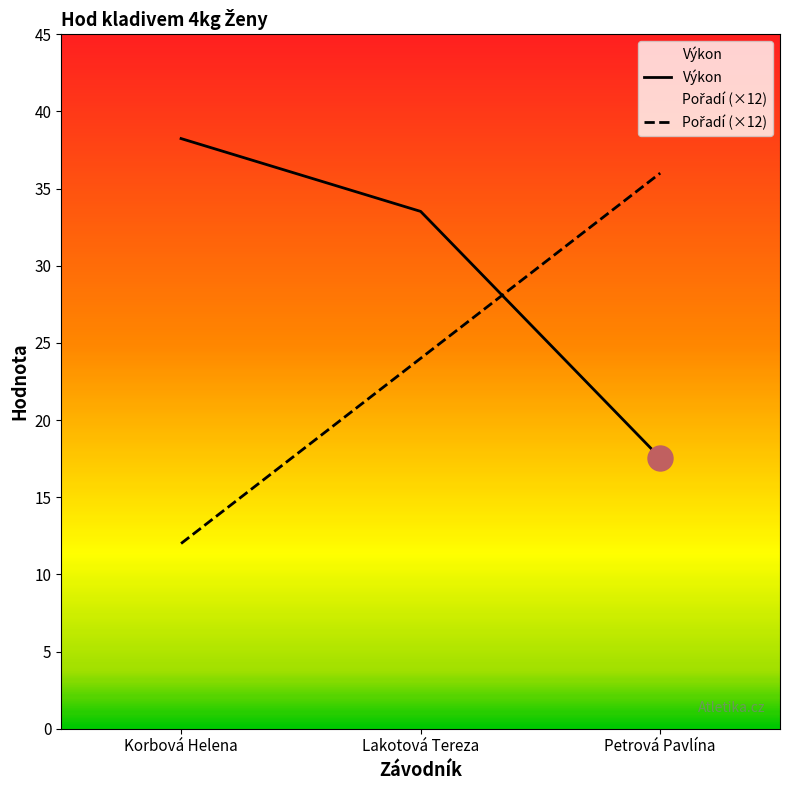

Count the number of data series in this chart.

2